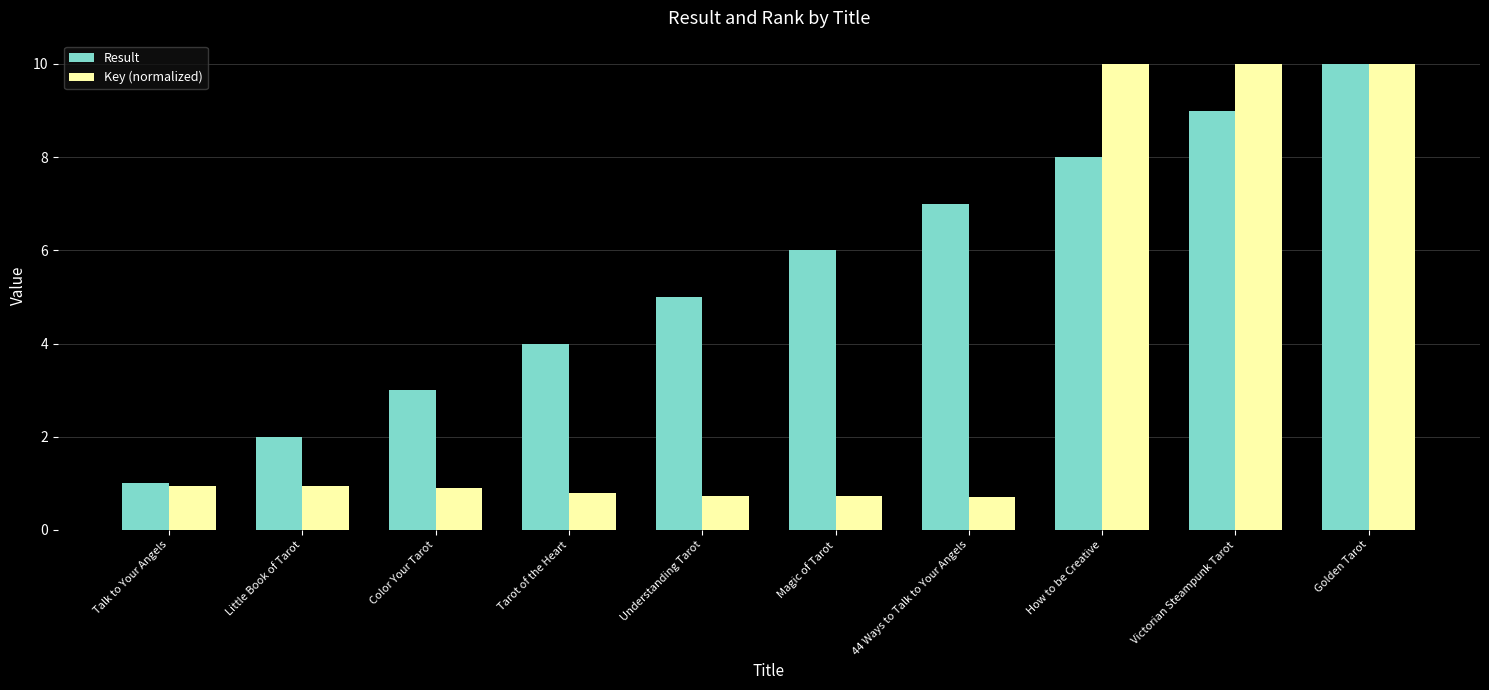

Which category has the lowest value in the Result series?

Talk to Your Angels